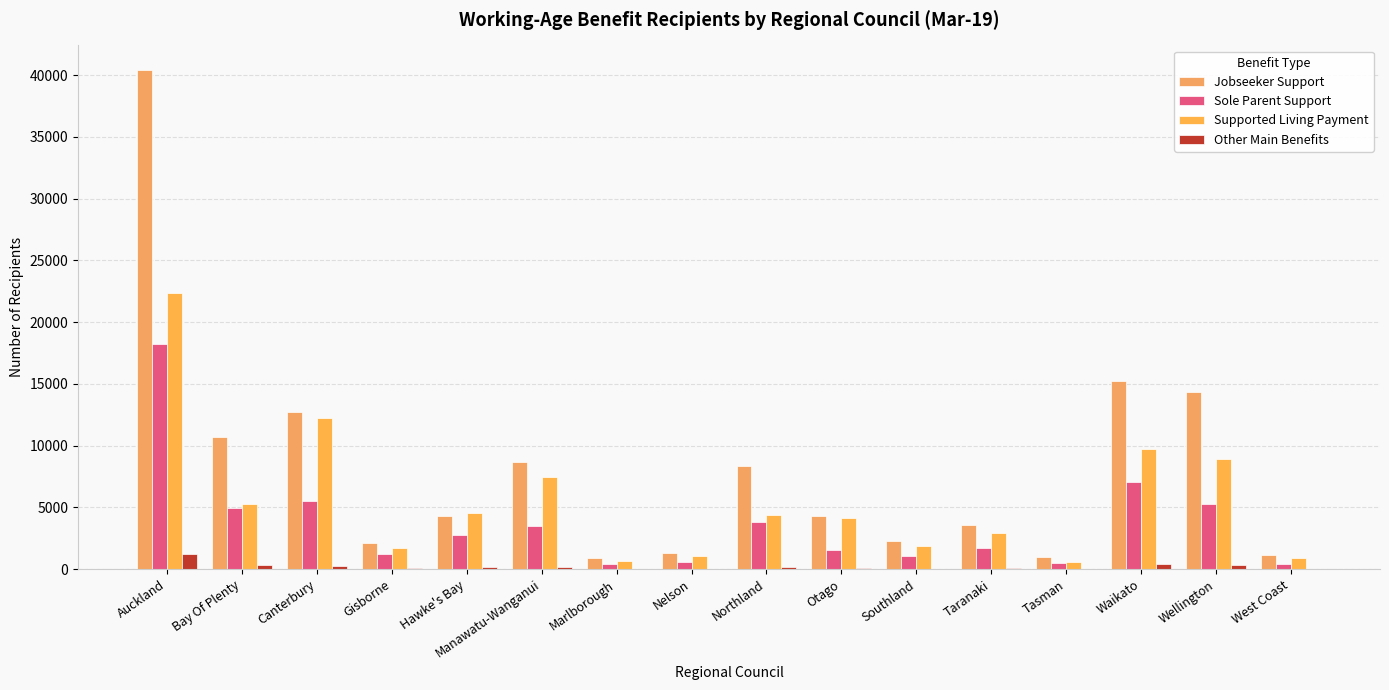

The Supported Living Payment series shows 8795 at Bay Of Plenty. True or false?

False